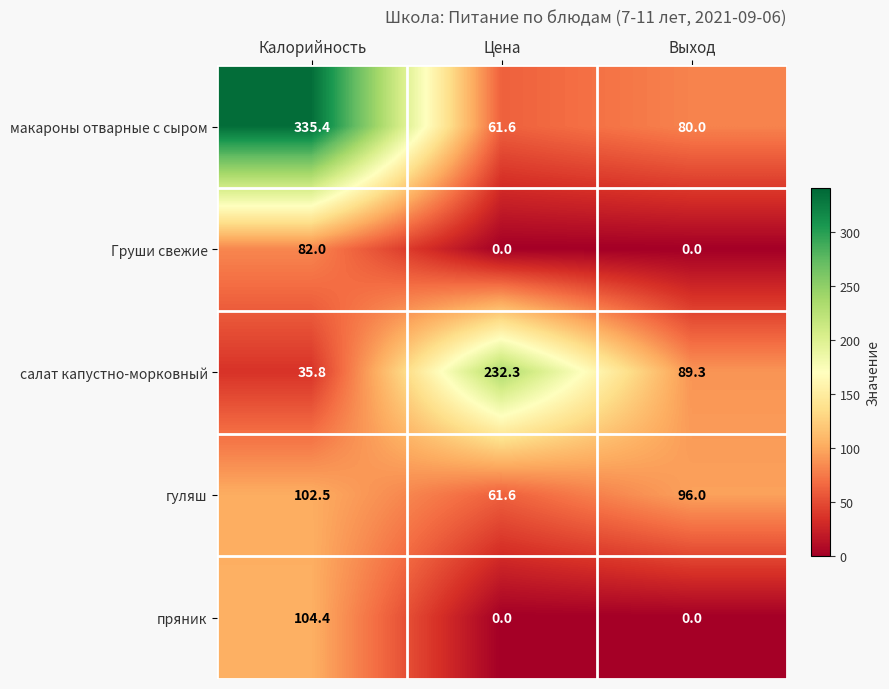

How many data points does each series have?

3